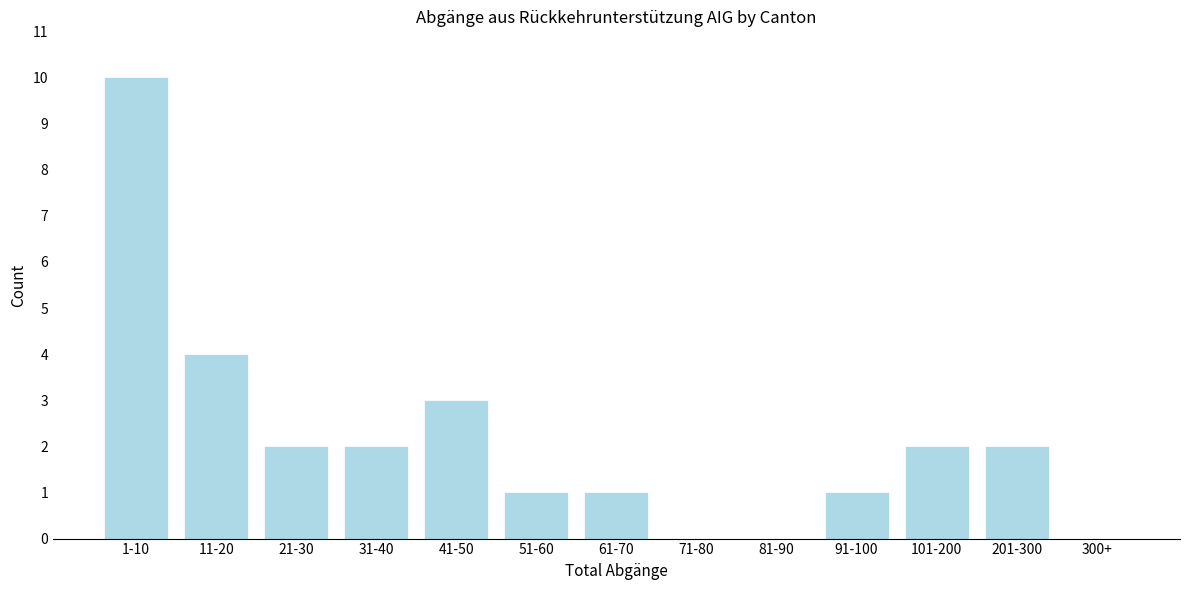

Reading left to right, extract all data points from this chart.

1-10=10	11-20=4	21-30=2	31-40=2	41-50=3	51-60=1	61-70=1	71-80=0	81-90=0	91-100=1	101-200=2	201-300=2	300+=0